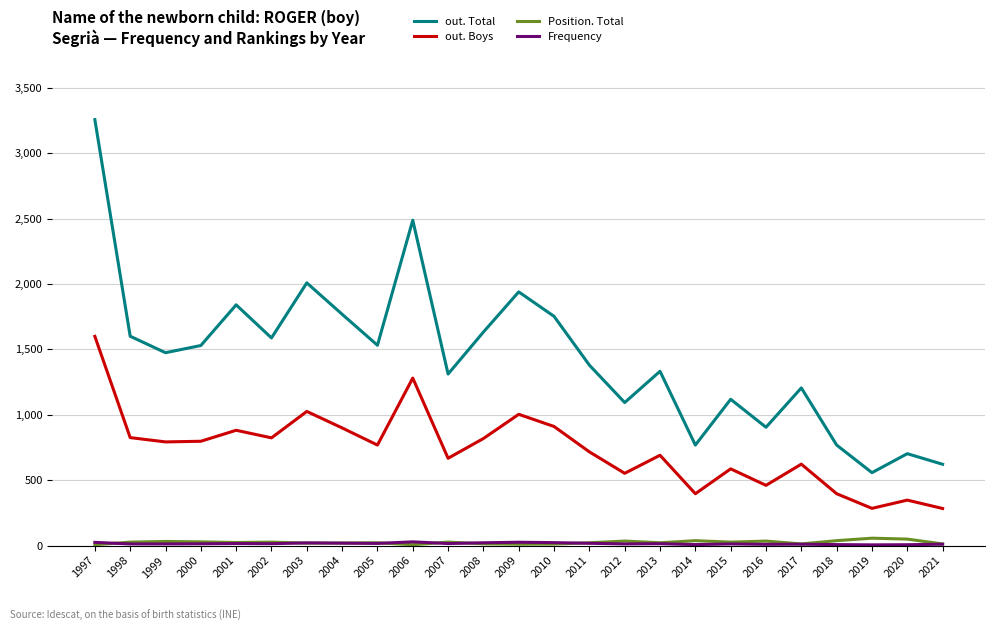

Which series has the largest range (max minus min)?

out. Total